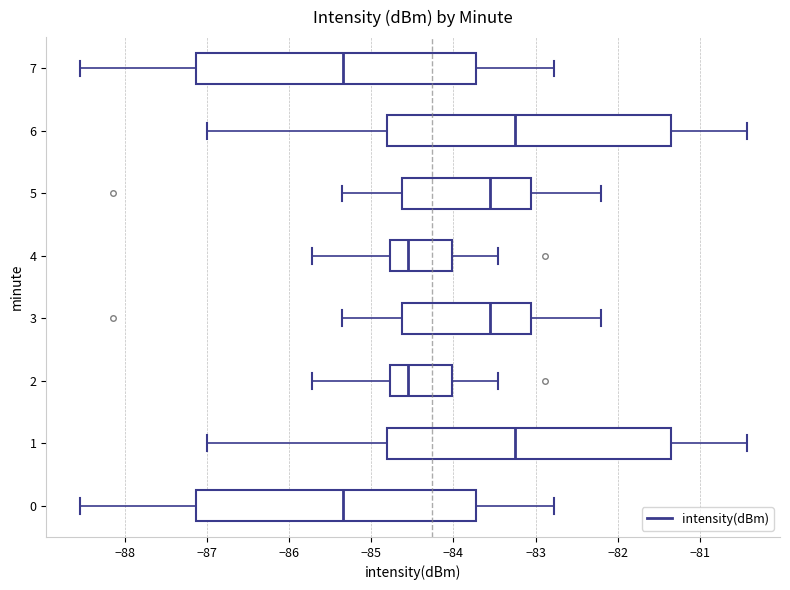

Reading bottom to top, read every box against the x-axis: the position of its median line, the range the box covers, and the ends of its whiskers. The values are not printed on the chart, so give them approximately, as read against the axis.

0: median -85.3, box -87.1 to -83.7, whiskers -88.5 to -82.8
1: median -83.2, box -84.8 to -81.4, whiskers -87.0 to -80.4
2: median -84.5, box -84.8 to -84.0, whiskers -85.7 to -83.5
3: median -83.5, box -84.6 to -83.1, whiskers -85.4 to -82.2
4: median -84.5, box -84.8 to -84.0, whiskers -85.7 to -83.5
5: median -83.5, box -84.6 to -83.1, whiskers -85.4 to -82.2
6: median -83.2, box -84.8 to -81.4, whiskers -87.0 to -80.4
7: median -85.3, box -87.1 to -83.7, whiskers -88.5 to -82.8